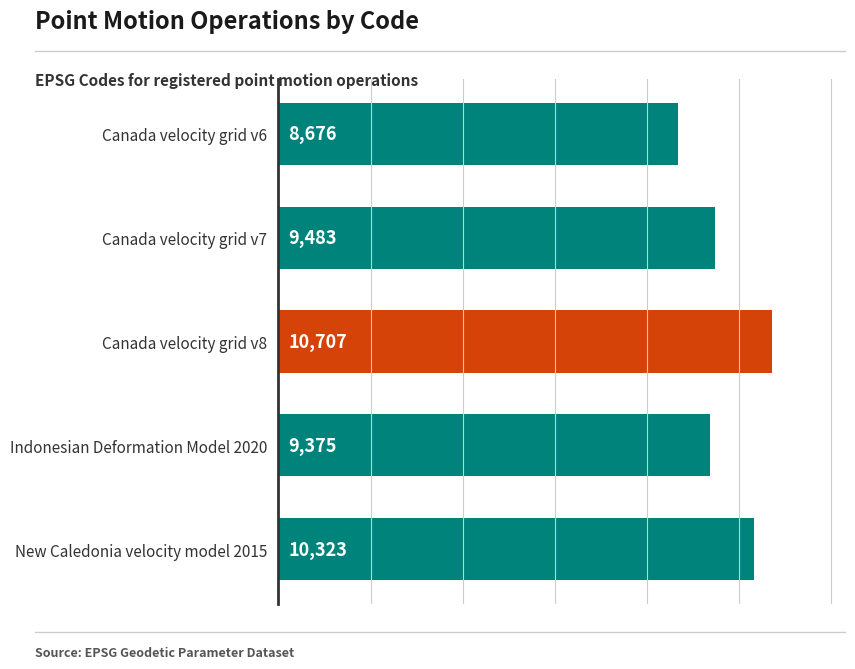

Is it true that the value at Canada velocity grid v7 is 3636?

False